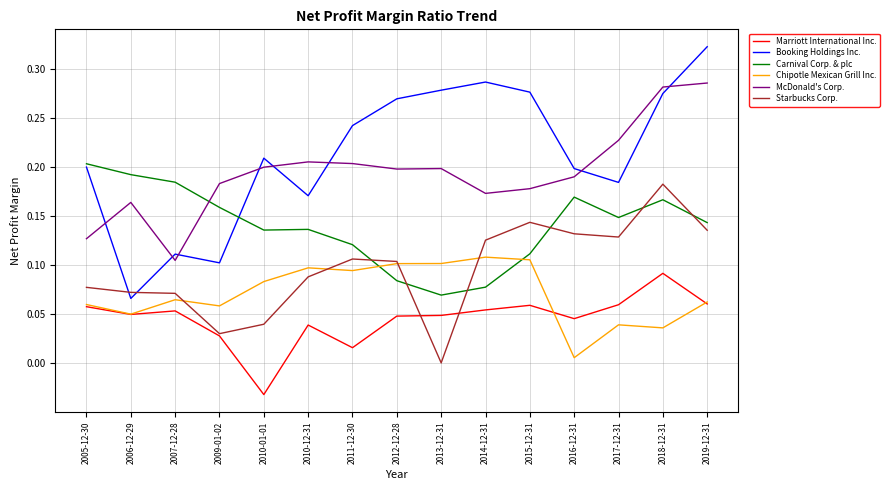

At which label does Starbucks Corp. reach its peak?

2018-12-31